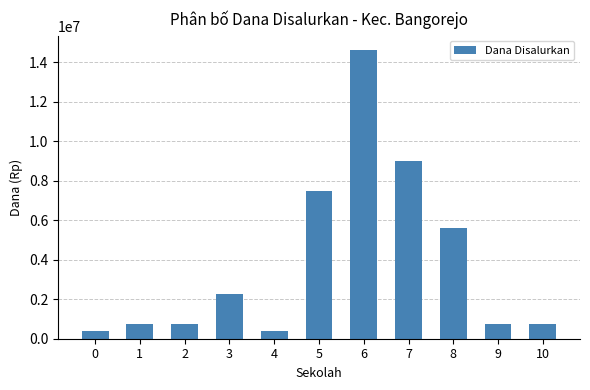

What is the maximum value shown in the chart?

14625000